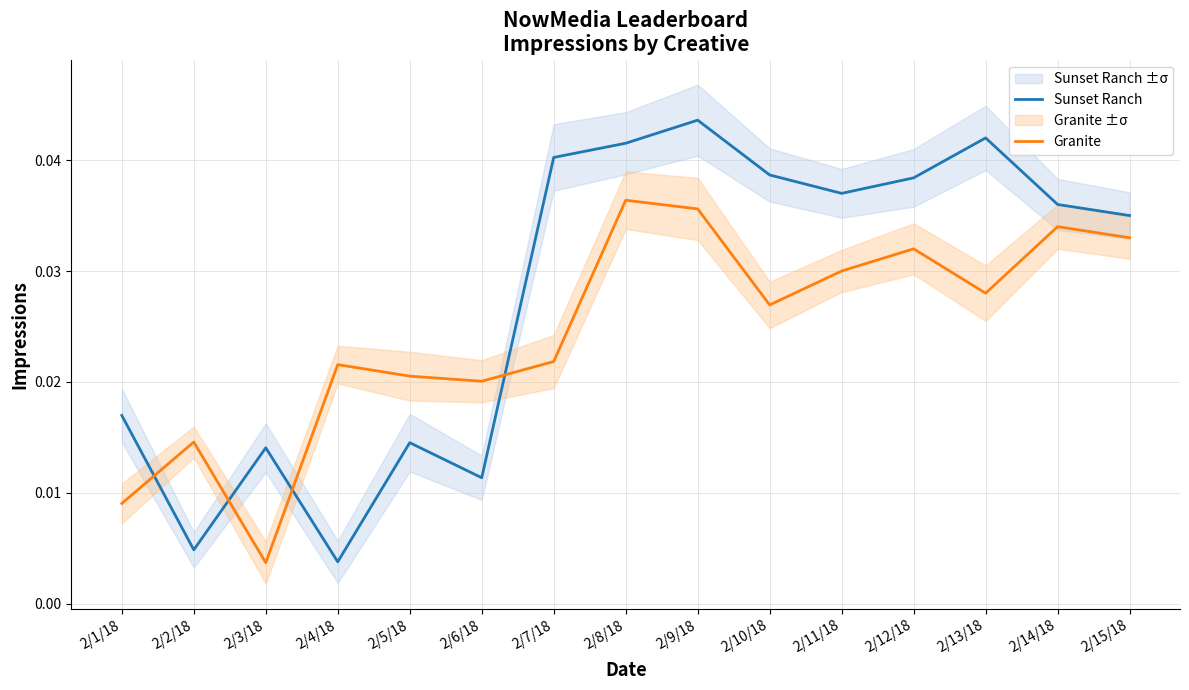

True or false: Granite and Sunset Ranch cross at least once.

True